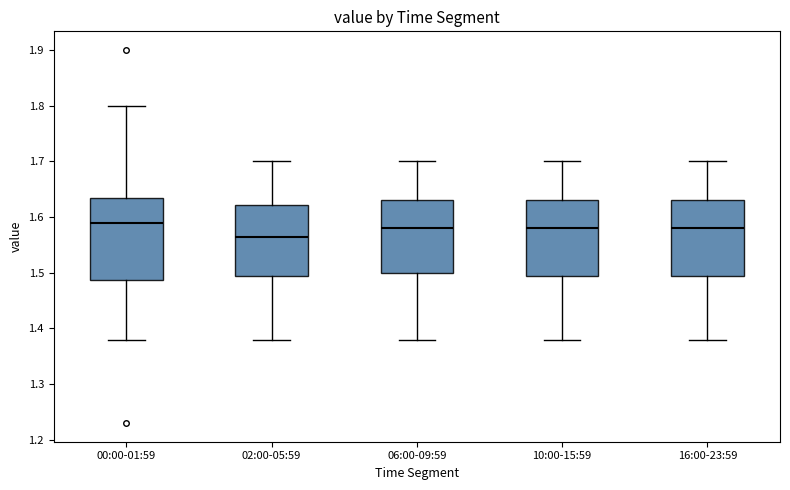

Comparing the boxes themselves (not the whiskers), which one is the tallest?

00:00-01:59